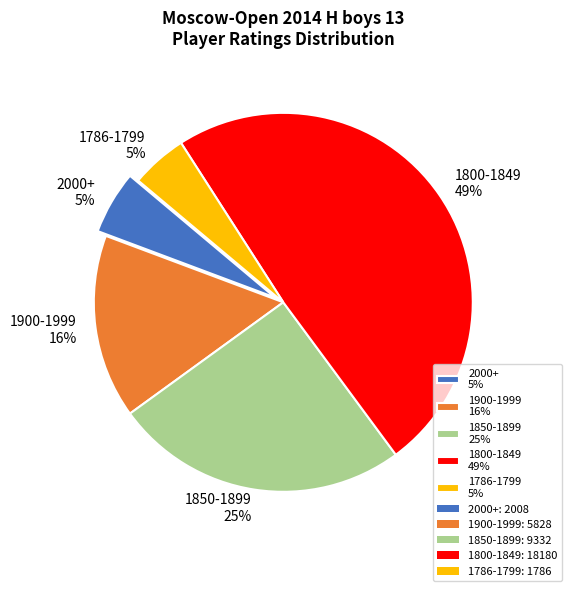

Which has a higher value, 2000+ 5% or 1900-1999 16%?

1900-1999 16%